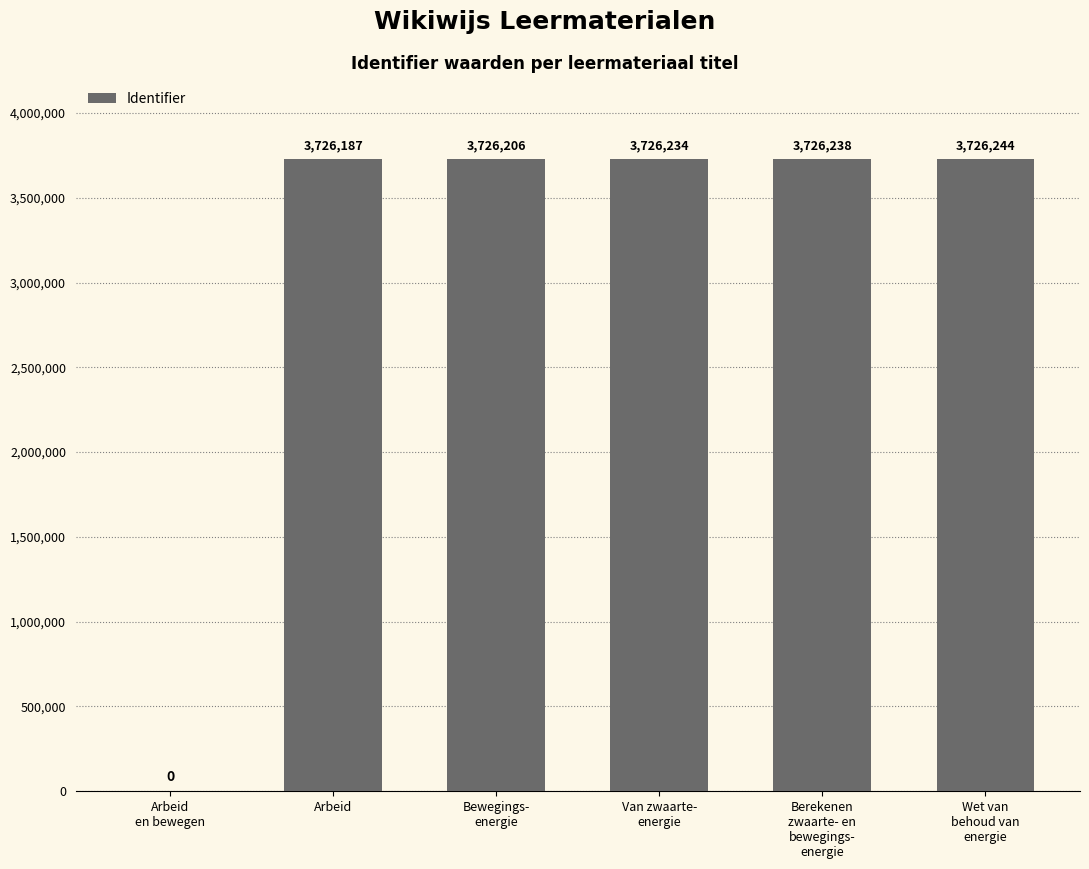

How many series are shown in this chart?

1